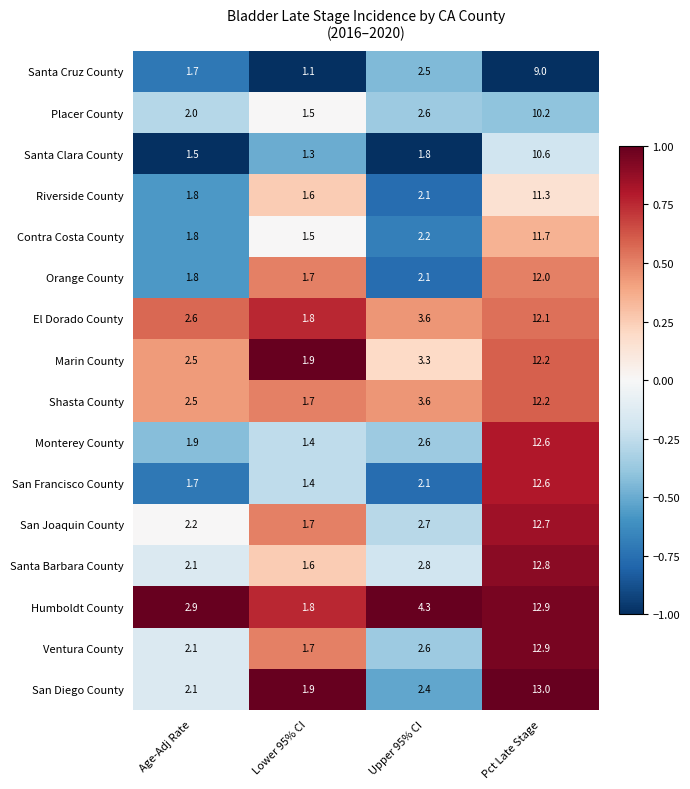

What is the average value of the Riverside County series?

4.2